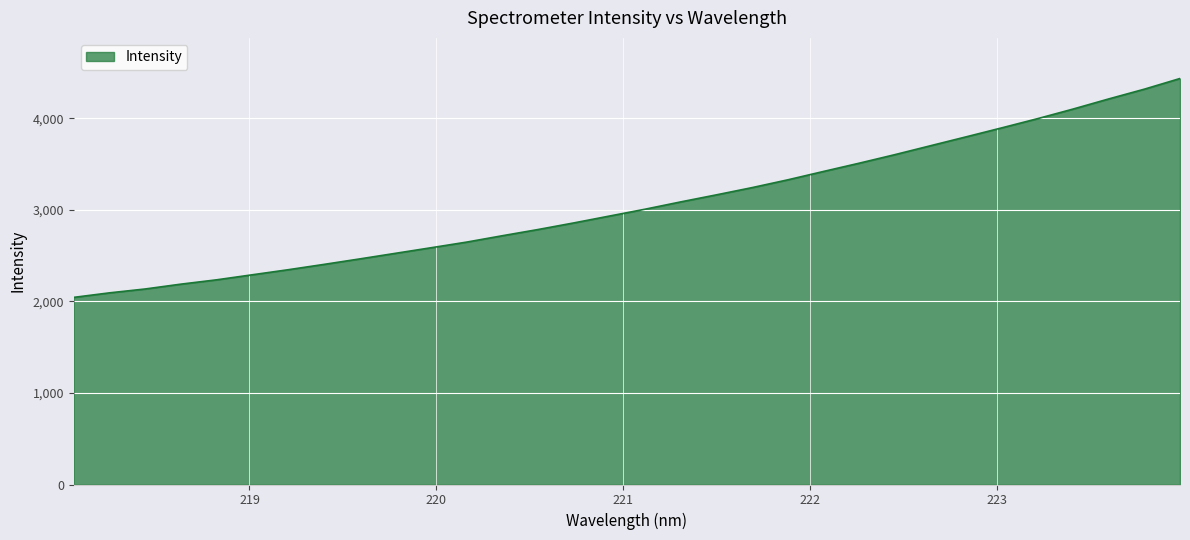

What is the greatest value displayed?

4435.7